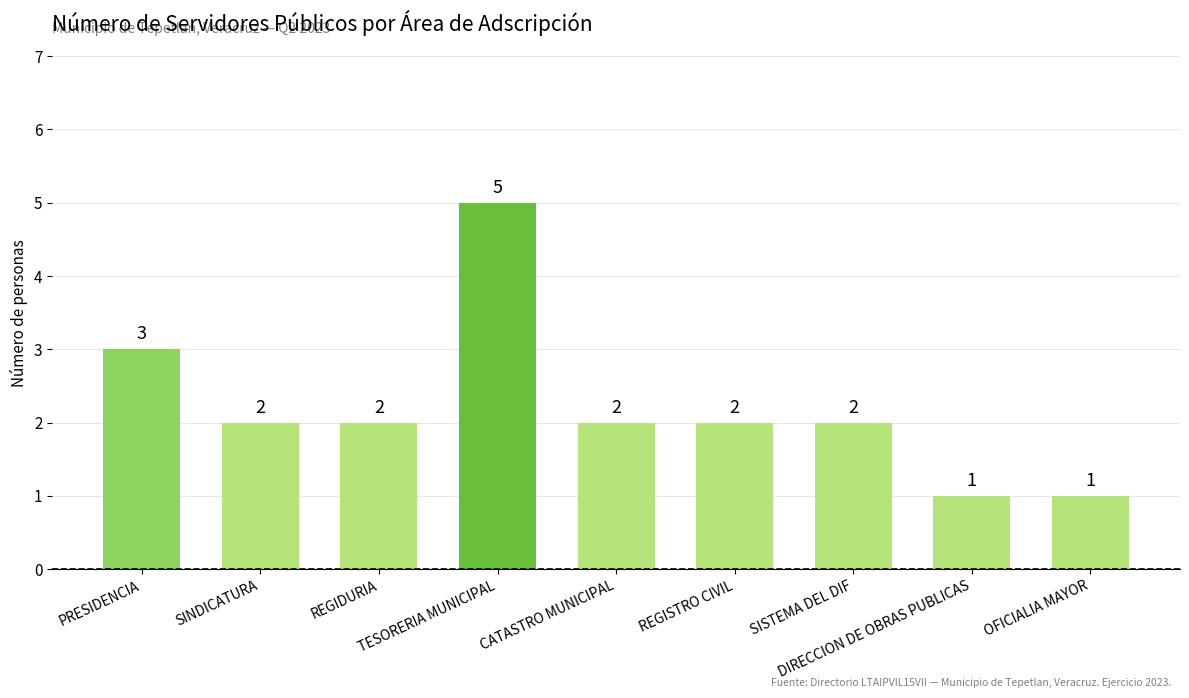

What is the value of the 6th bar from the left?

2